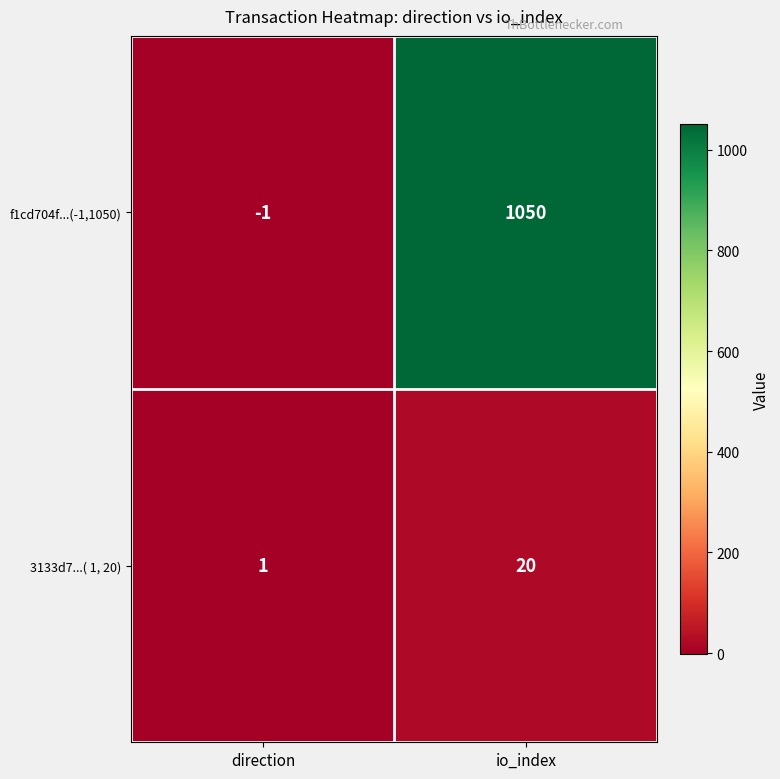

What is the maximum value shown in the chart?

1050